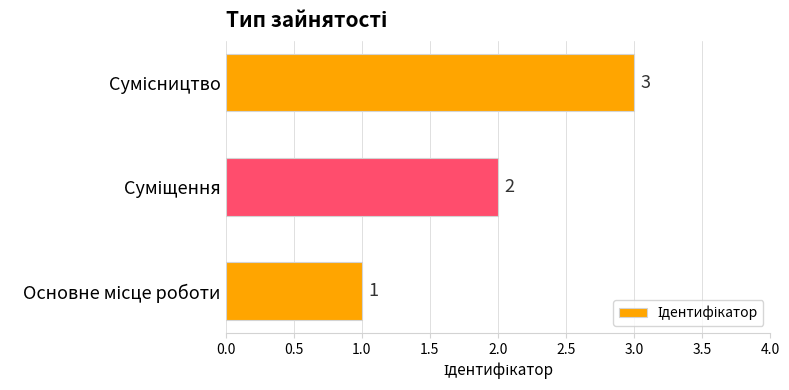

What is the maximum value shown in the chart?

3